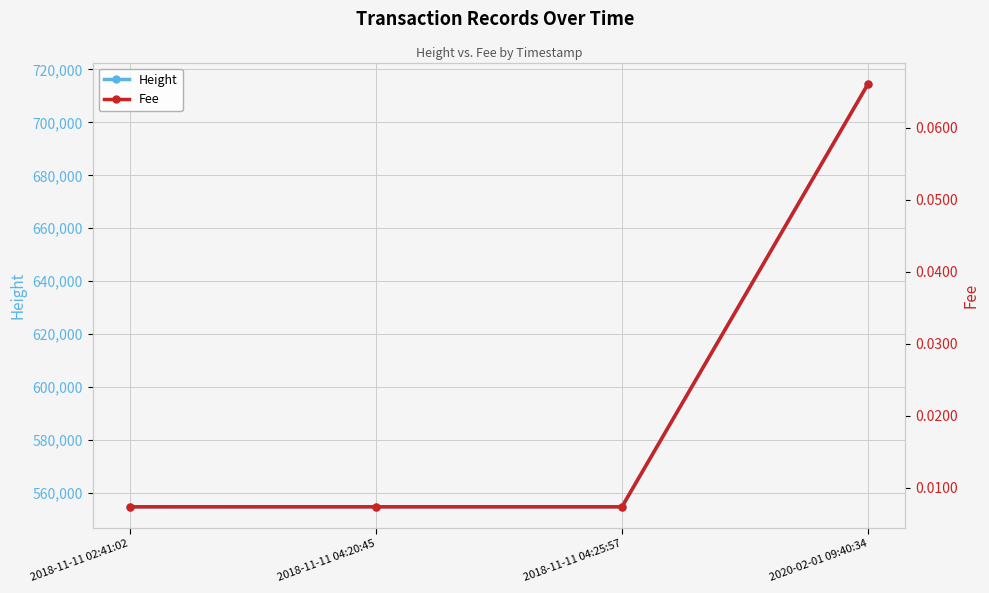

At how many categories does at least one series exceed 60220?

4